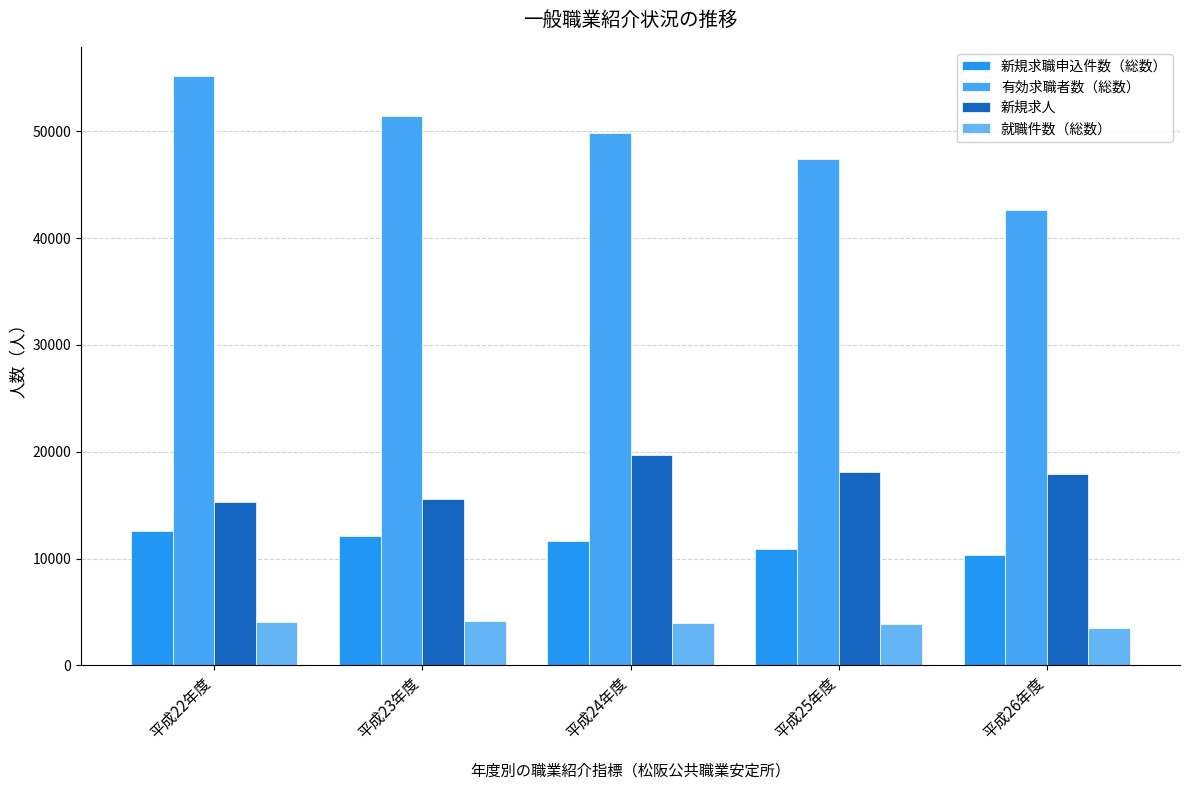

Reading left to right, extract all data points from this chart.

新規求職申込件数（総数）: 12616	12070	11680	10900	10347
有効求職者数（総数）: 55163	51478	49895	47380	42598
新規求人: 15266	15561	19732	18103	17900
就職件数（総数）: 4045	4170	3975	3839	3531